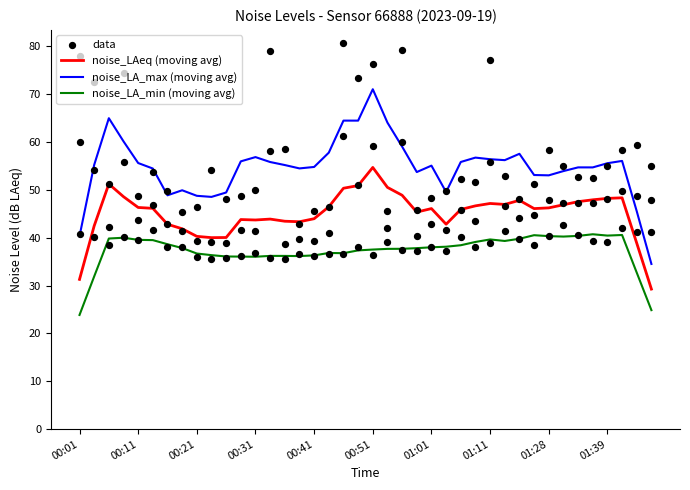

What is the maximum value for noise_LAeq (moving avg)?

54.7